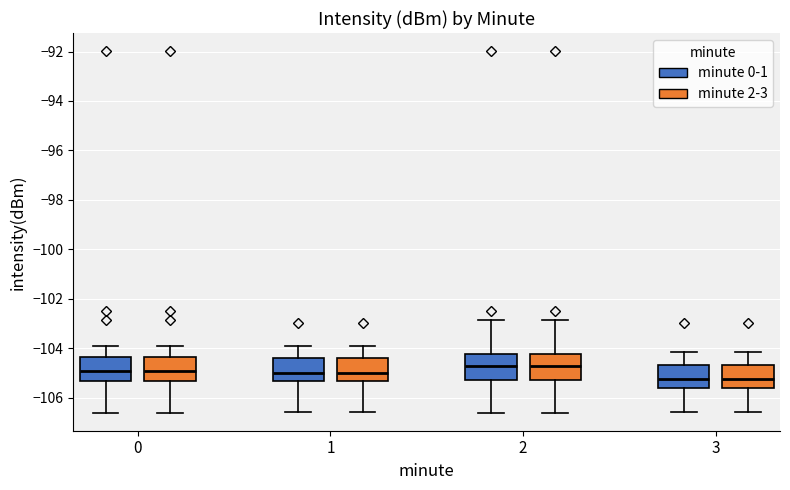

Where does the lower whisker of the box for 2 (minute 0-1) end on the y-axis? The values are not printed on the chart, so give them approximately, as read against the axis.

-106.6